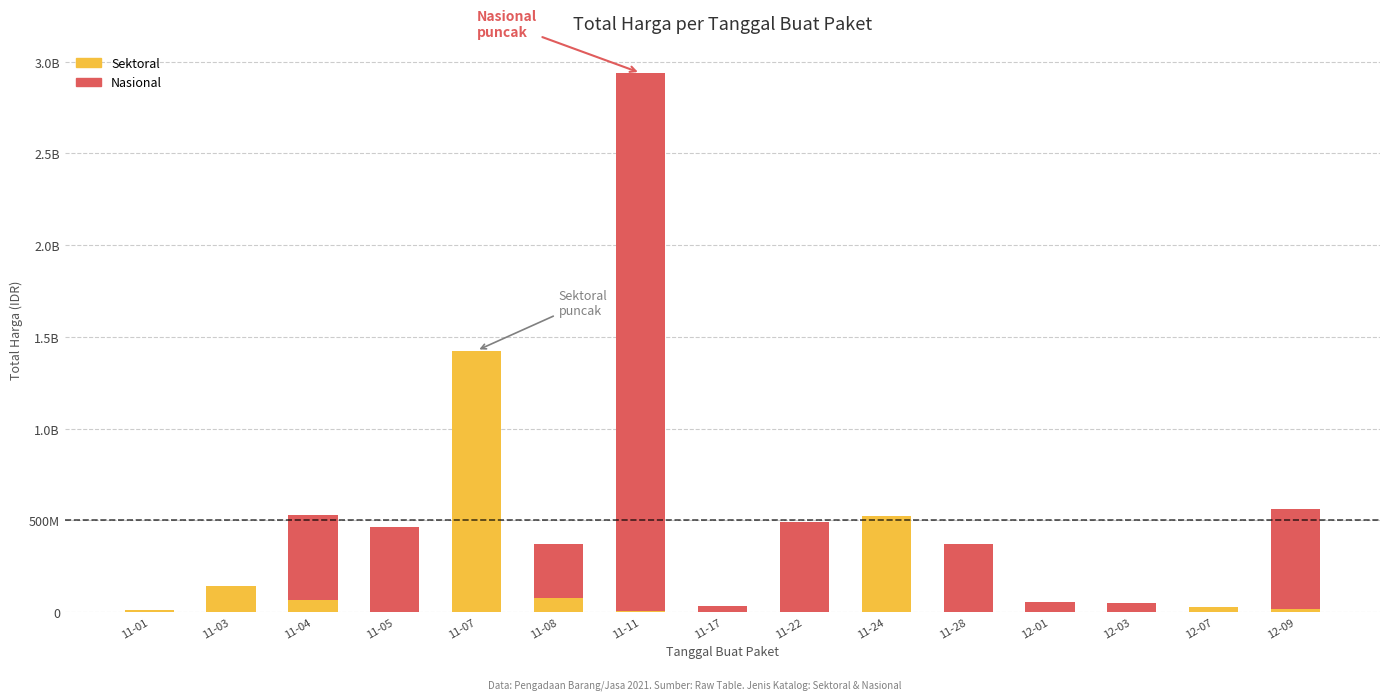

Are the bars horizontal?

No